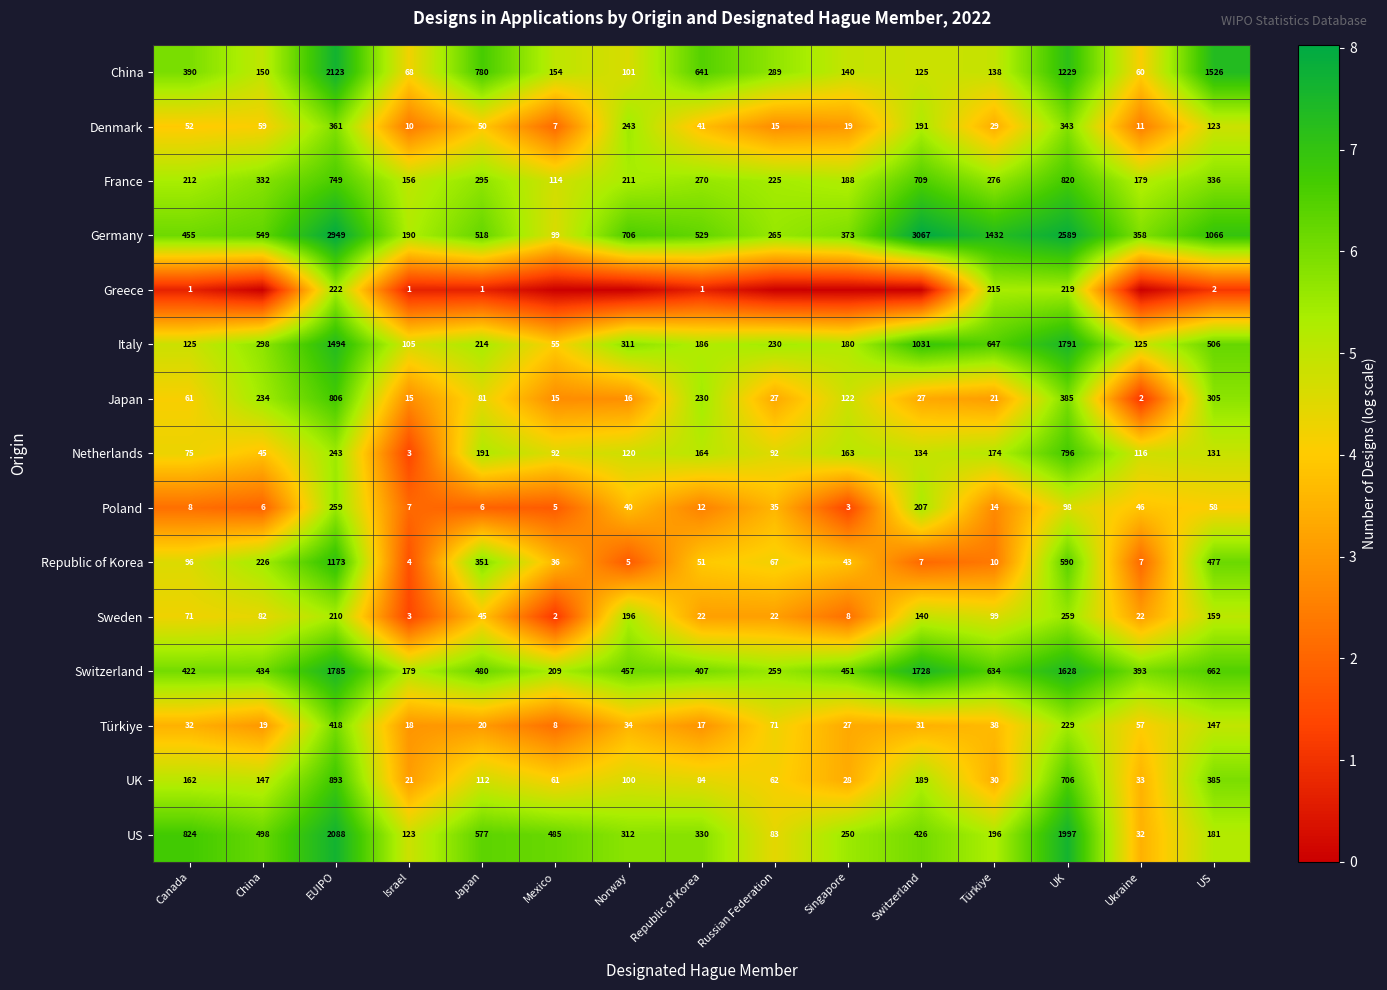

The Sweden series shows 3 at Mexico. True or false?

False